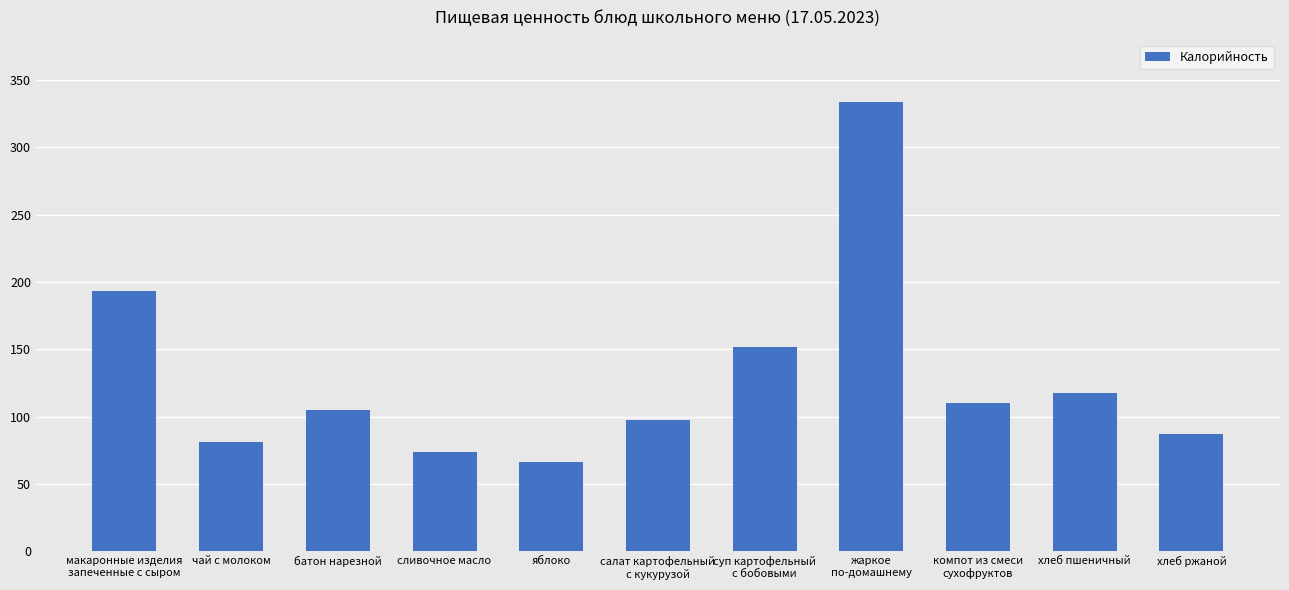

Reading left to right, transcribe all the data shown in this chart.

193.0	81.0	104.8	74.0	66.0	97.2	152.0	333.6	110.0	117.5	87.0